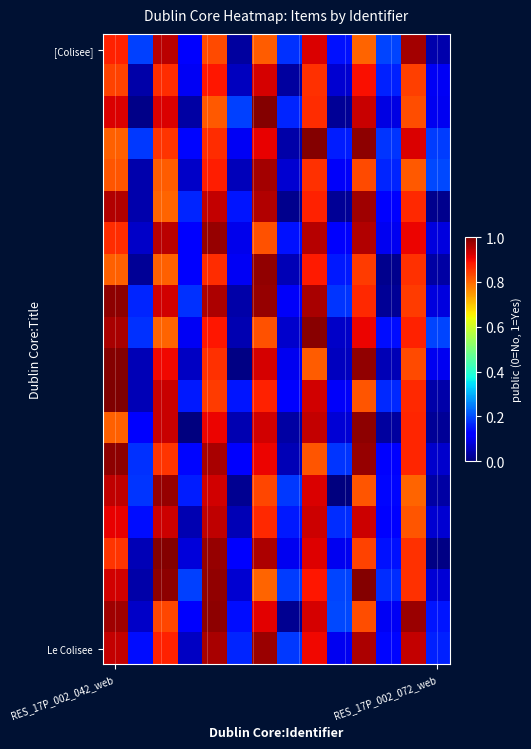

Which category has the highest value across all series?

RES_17P_002_042_web